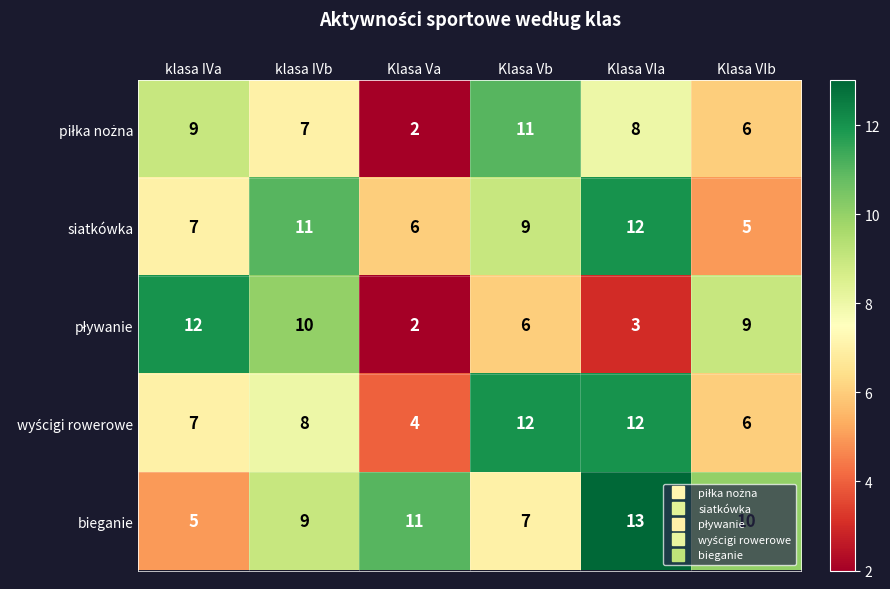

Which series has the largest total across all categories?

bieganie